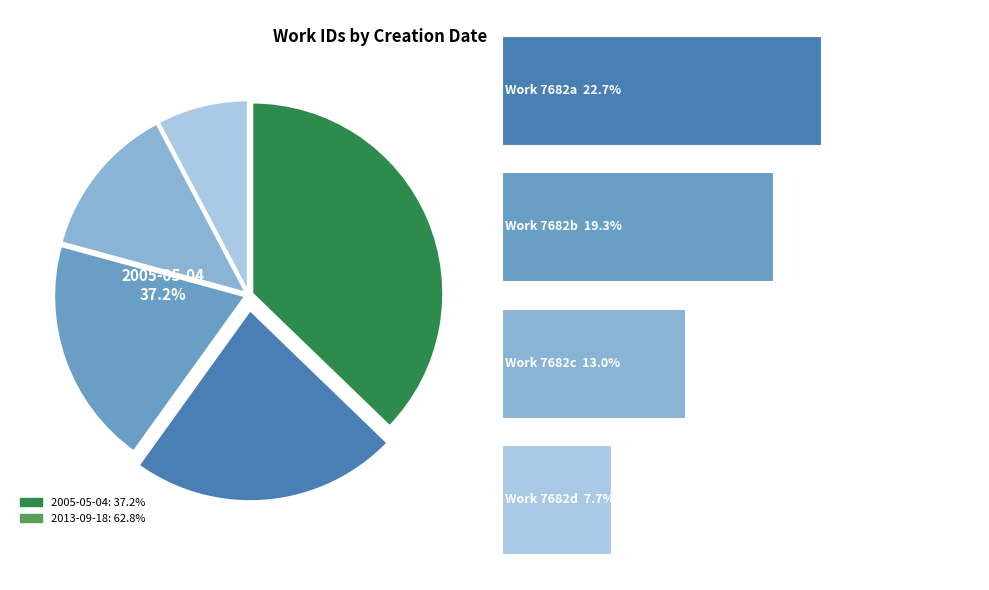

To the nearest percent, what is the combined percentage of 2005-05-04 and 2013-09-18?

100%